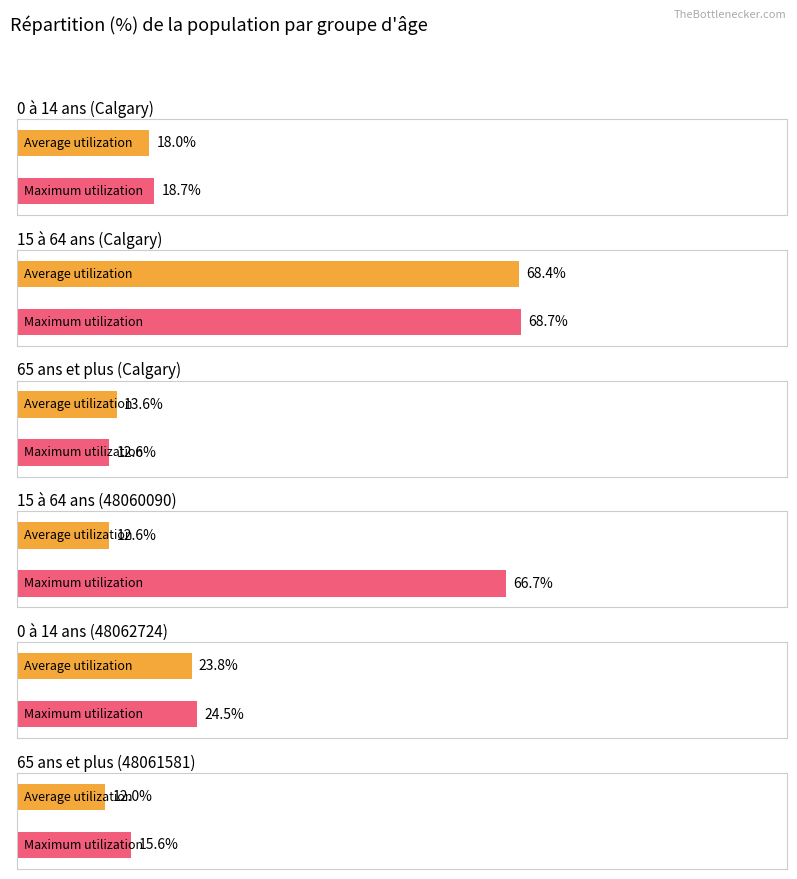

The value of Average utilization at 65 ans et plus (48061581) is 12.0. True or false?

True